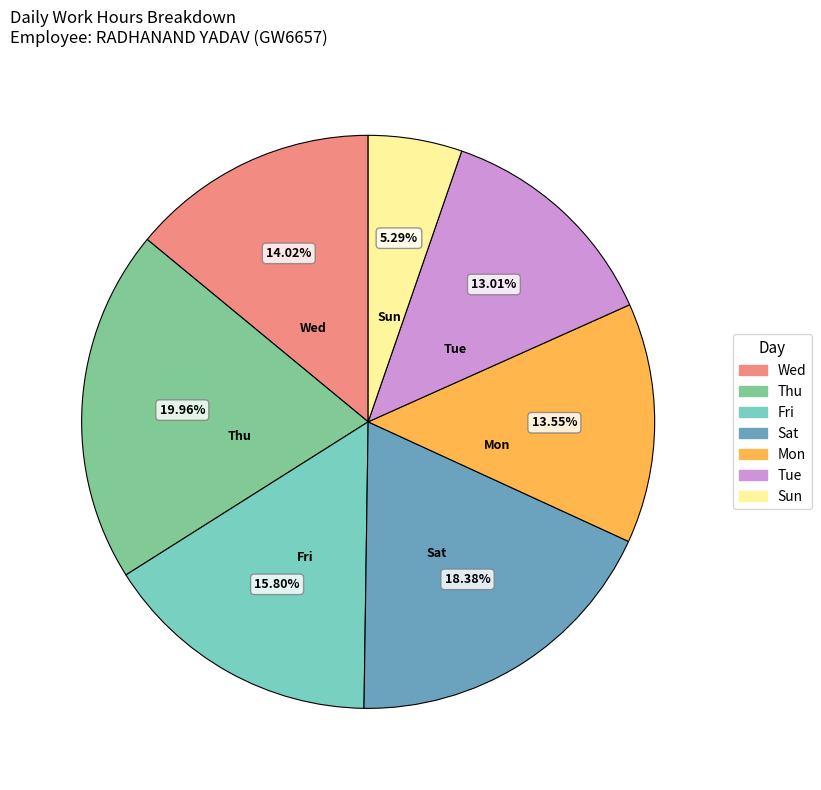

Is Sun the majority of the pie?

No